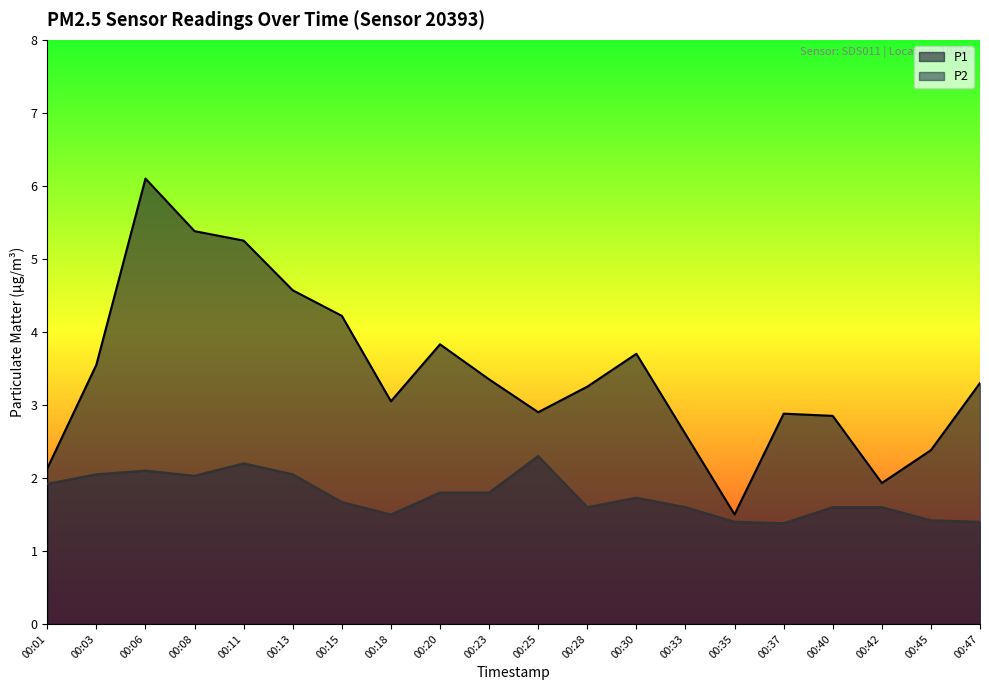

Rank the categories by P1 value from lowest to highest.

00:35, 00:42, 00:01, 00:45, 00:33, 00:40, 00:37, 00:25, 00:18, 00:28, 00:47, 00:23, 00:03, 00:30, 00:20, 00:15, 00:13, 00:11, 00:08, 00:06